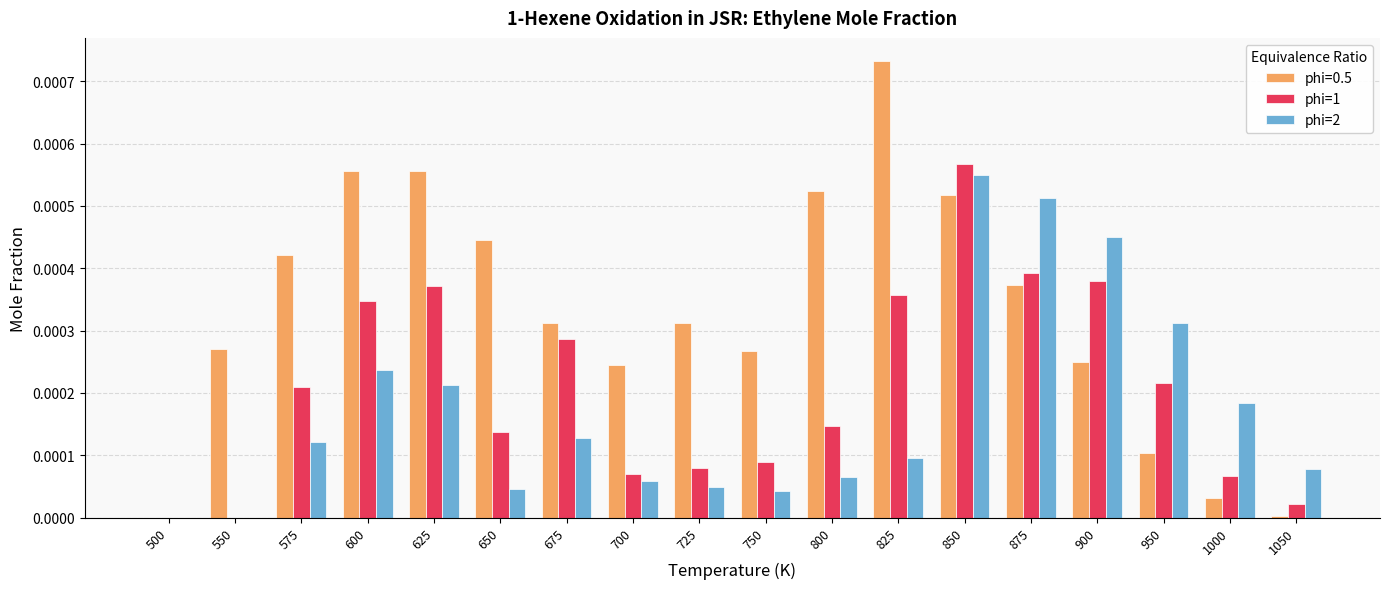

The value of phi=0.5 at 675 is 0.0. True or false?

True